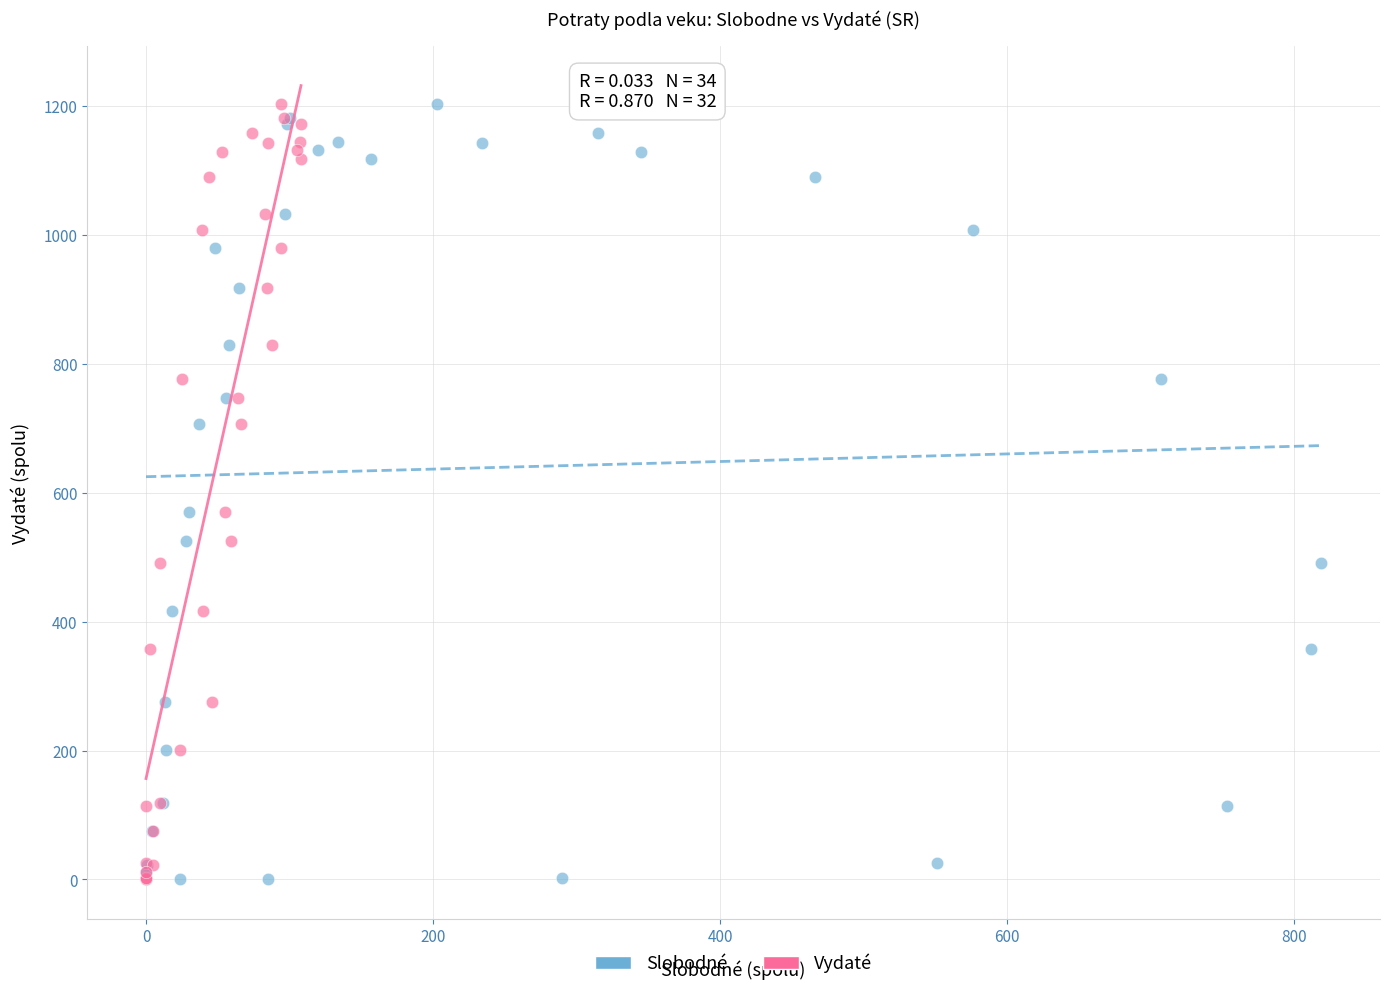

What are all the series names shown in the legend?

Slobodné, Vydaté